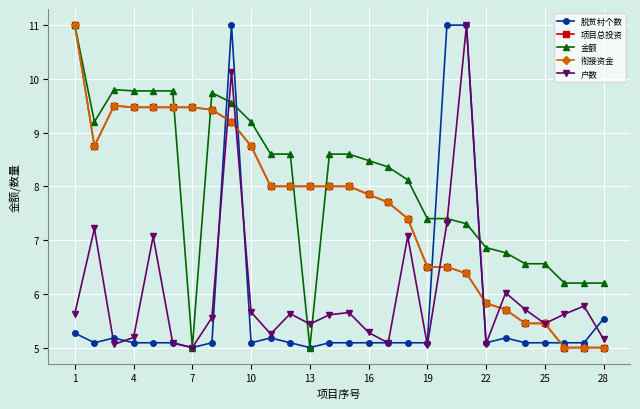

Does the chart have visible grid lines?

Yes